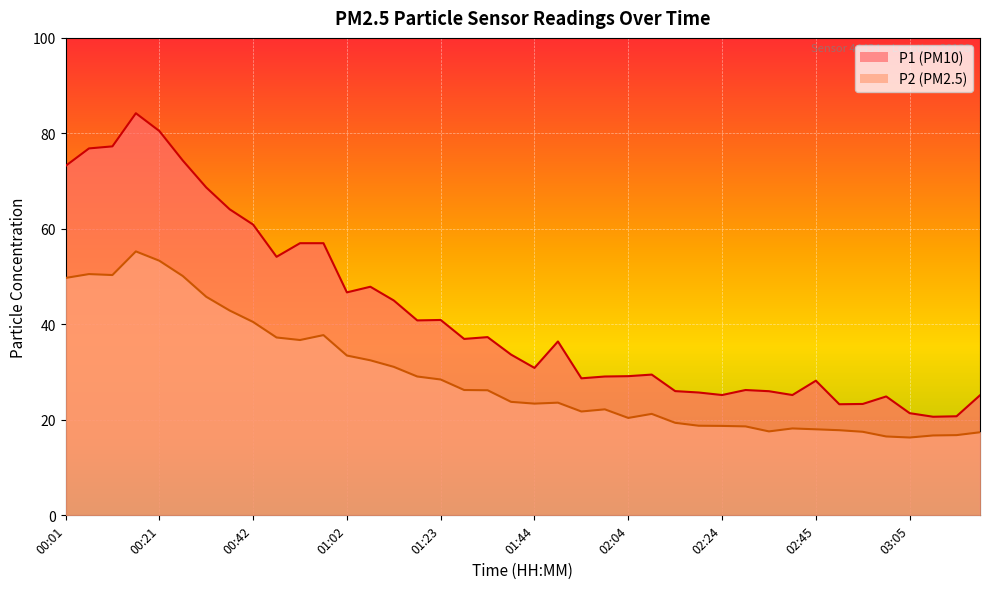

The P2 series shows 22.2 at 03:05. True or false?

False